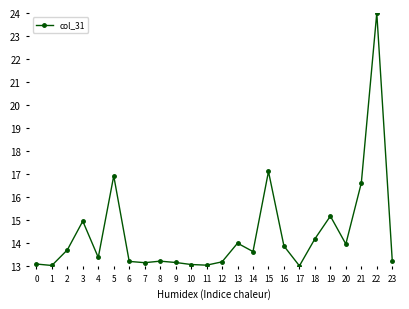

At which category does the data reach its first local peak?

3